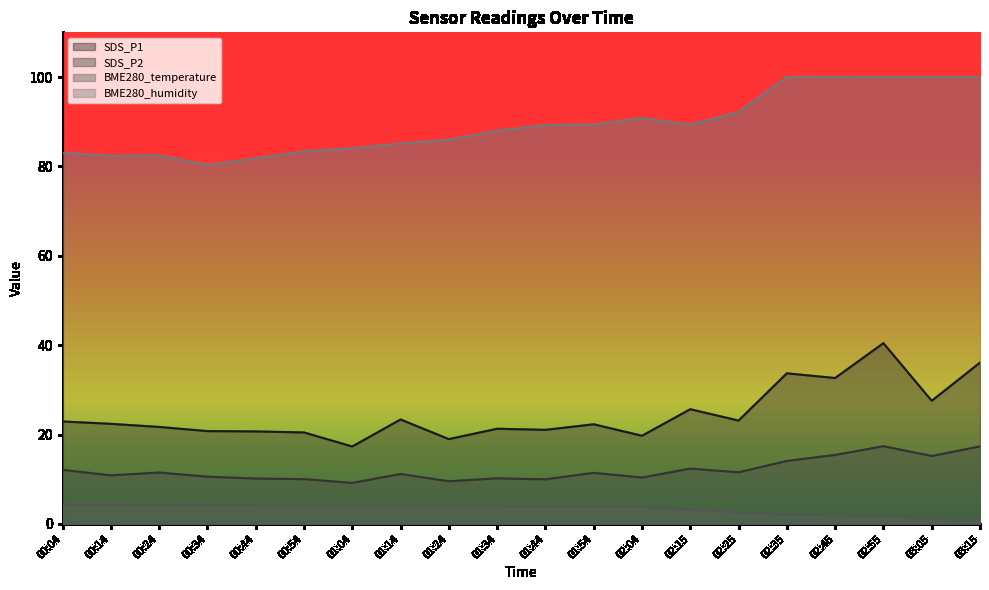

Rank the series at 03:05 from highest to lowest value.

BME280_humidity, SDS_P1, SDS_P2, BME280_temperature